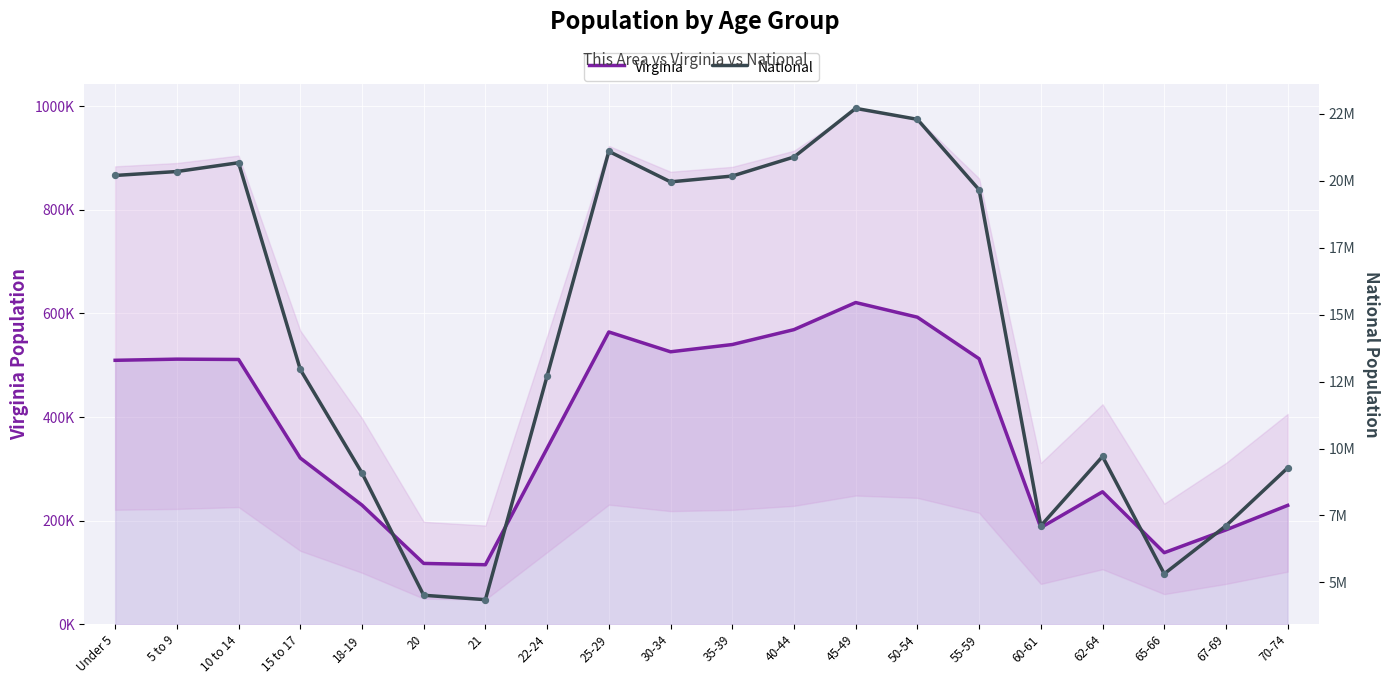

Is the value of National at 35-39 greater than the value of Virginia at 60-61?

Yes